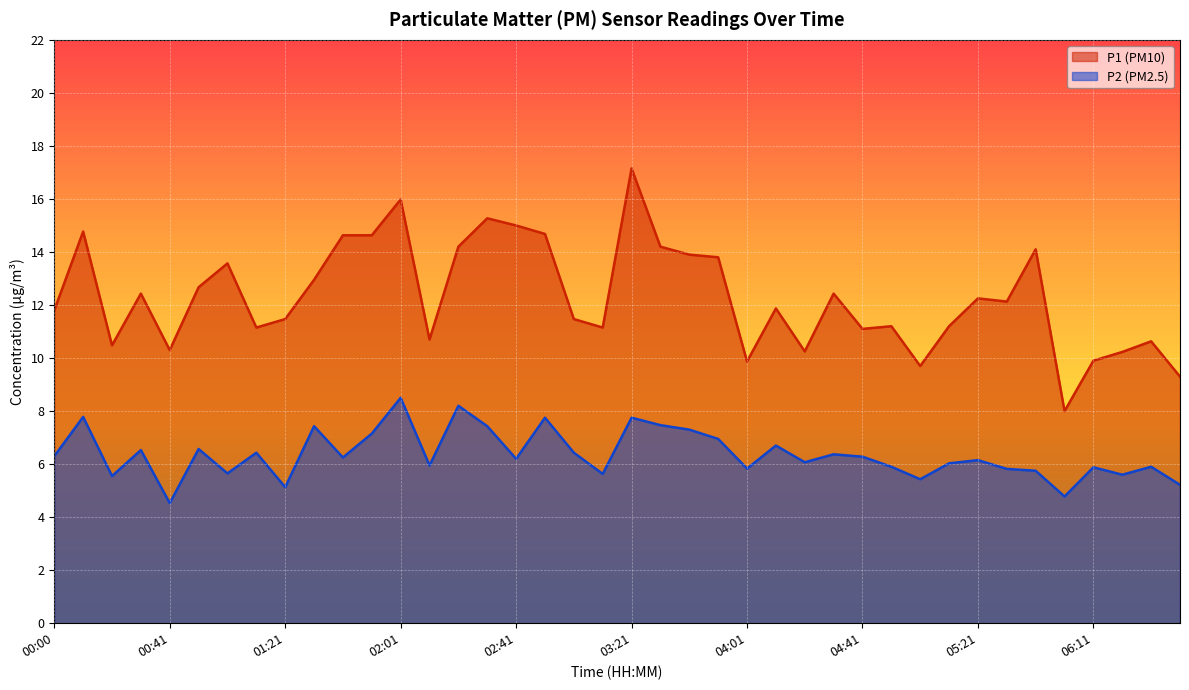

Reading right to left, list all the values displayed in this chart.

P1: 9.3	10.6	10.2	9.9	8.0	14.1	12.1	12.2	11.2	9.7	11.2	11.1	12.4	10.2	11.9	9.9	13.8	13.9	14.2	17.1	11.2	11.5	14.7	15.0	15.3	14.2	10.7	16.0	14.6	14.6	12.9	11.5	11.2	13.6	12.7	10.3	12.4	10.5	14.8	11.8
P2: 5.2	5.9	5.6	5.9	4.8	5.8	5.8	6.2	6.0	5.4	5.9	6.3	6.4	6.1	6.7	5.8	7.0	7.3	7.5	7.8	5.6	6.4	7.8	6.2	7.4	8.2	6.0	8.5	7.2	6.2	7.4	5.1	6.4	5.7	6.6	4.5	6.5	5.5	7.8	6.3